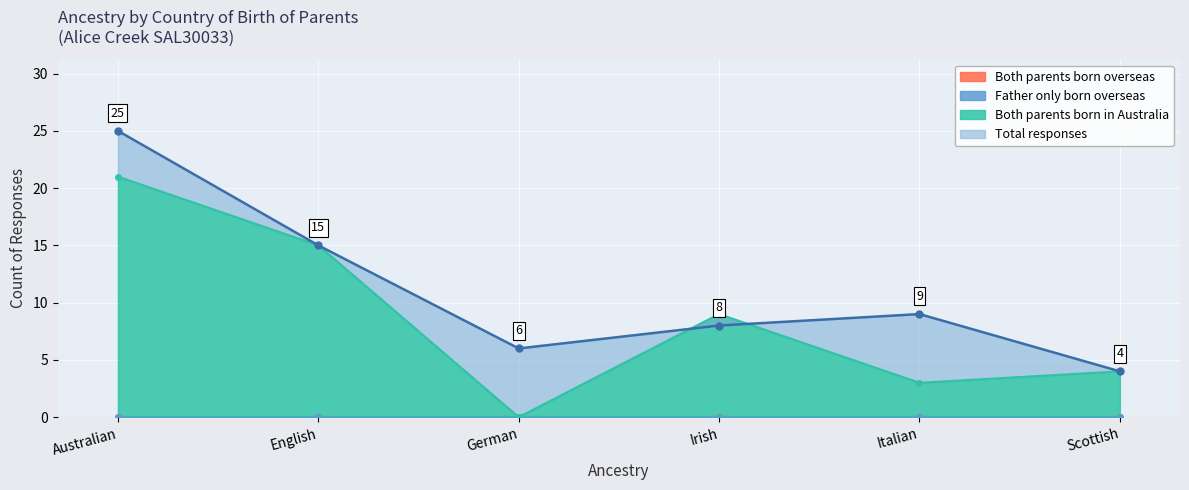

At how many categories does at least one series exceed 13?

2